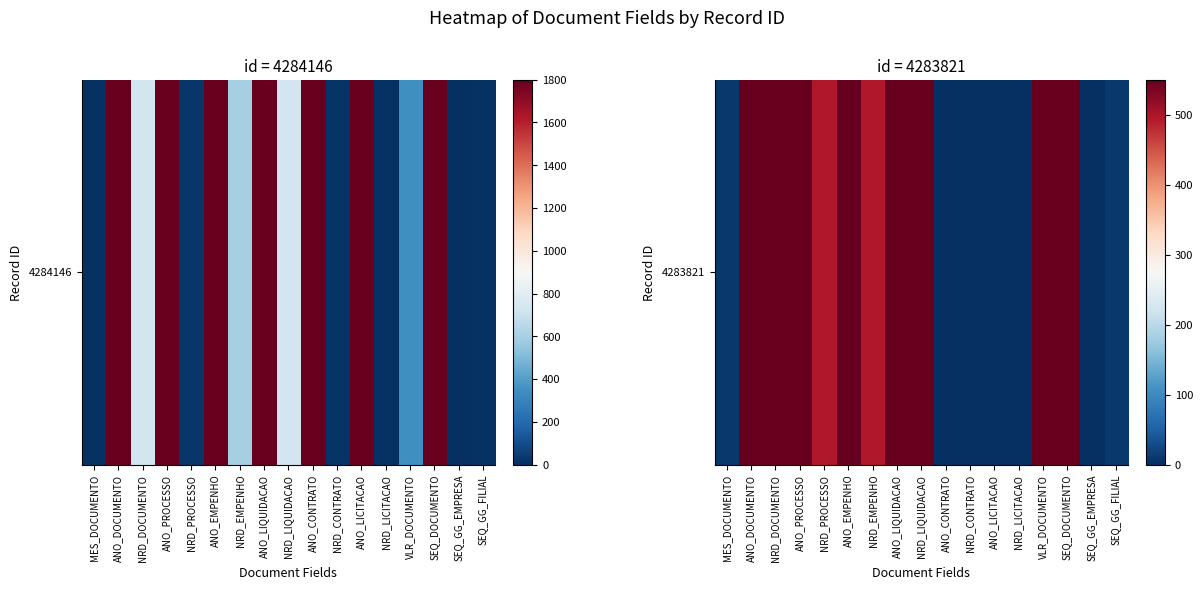

Reading left to right, extract all data points from this chart.

MES_DOCUMENTO=9.0	ANO_DOCUMENTO=2023.0	NRD_DOCUMENTO=599.0	ANO_PROCESSO=2023.0	NRD_PROCESSO=495.0	ANO_EMPENHO=2023.0	NRD_EMPENHO=495.0	ANO_LIQUIDACAO=2023.0	NRD_LIQUIDACAO=599.0	ANO_CONTRATO=0.0	NRD_CONTRATO=0.0	ANO_LICITACAO=0.0	NRD_LICITACAO=0.0	VLR_DOCUMENTO=603.8	SEQ_DOCUMENTO=129683.0	SEQ_GG_EMPRESA=1.0	SEQ_GG_FILIAL=10.0